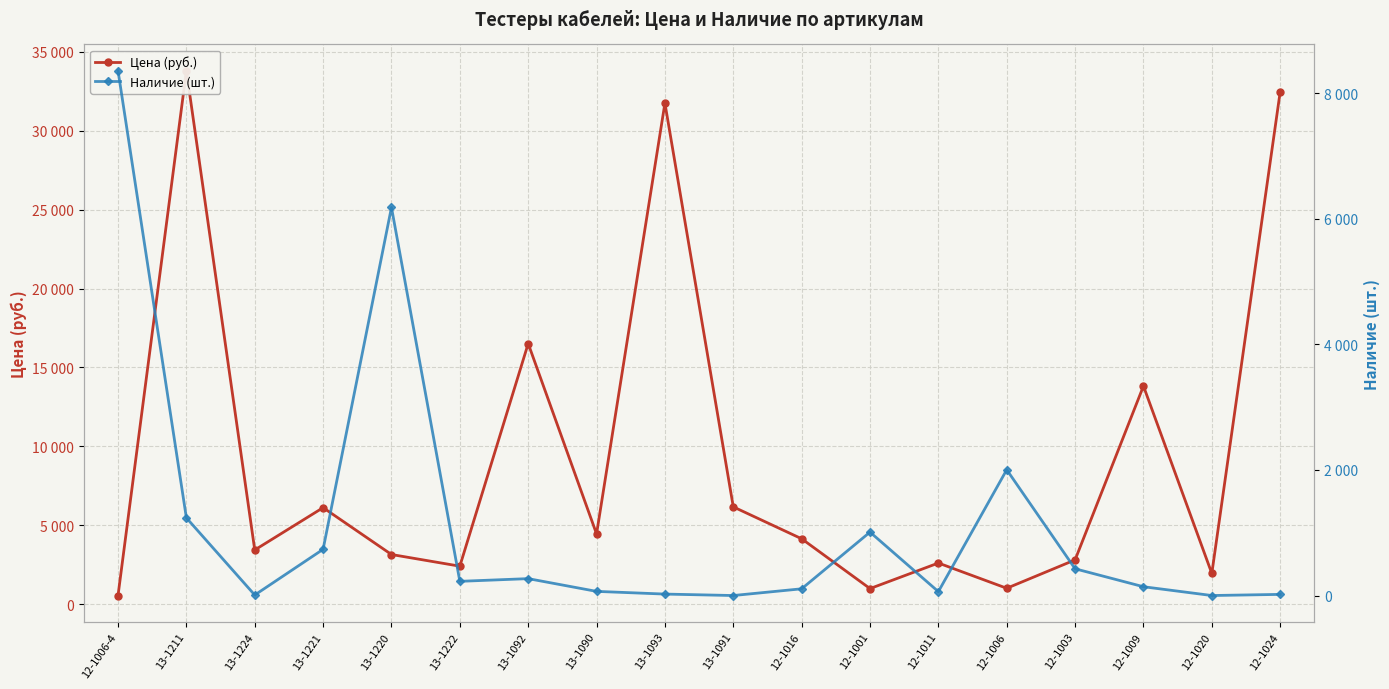

At how many categories does at least one series exceed 4855?

9